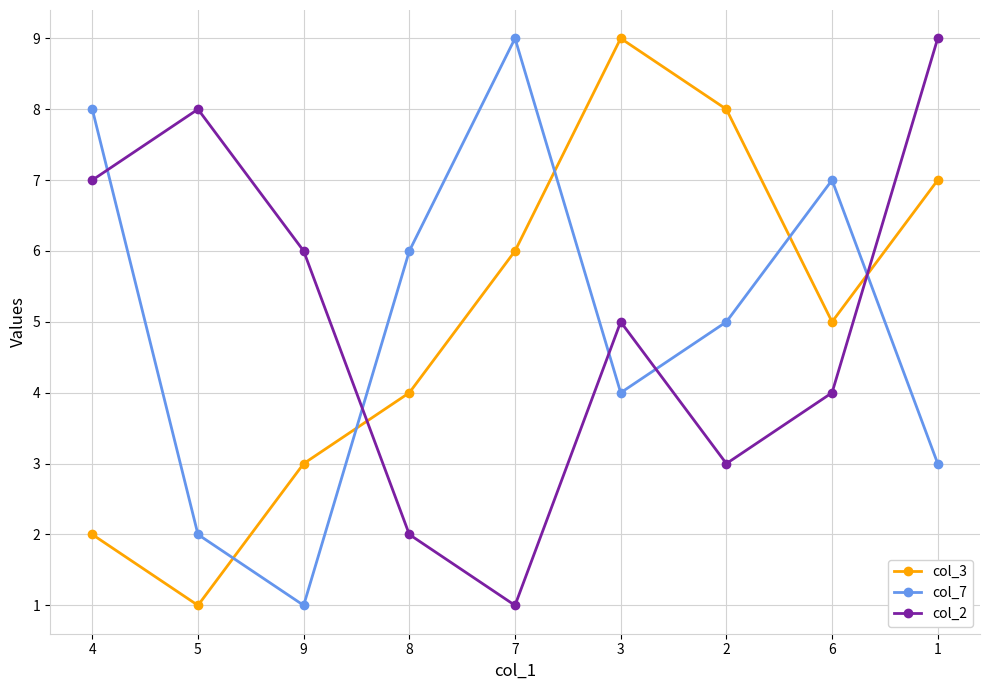

Does the chart have visible grid lines?

Yes